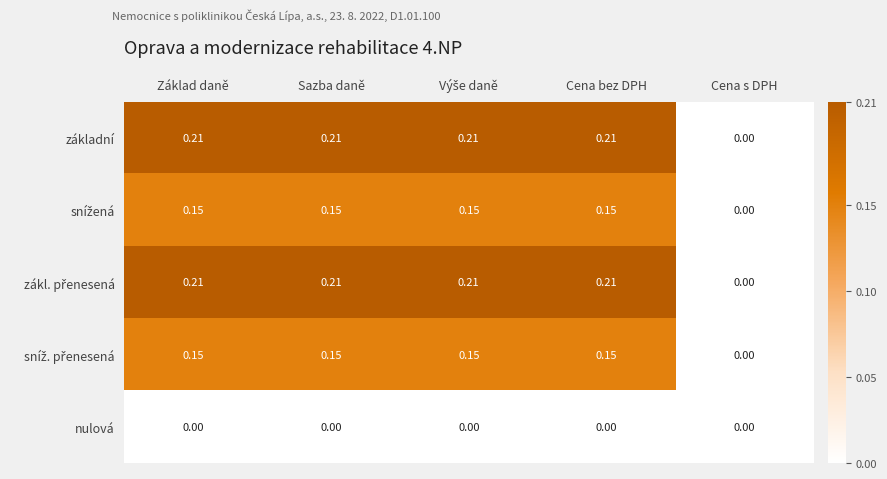

Count the number of data series in this chart.

5